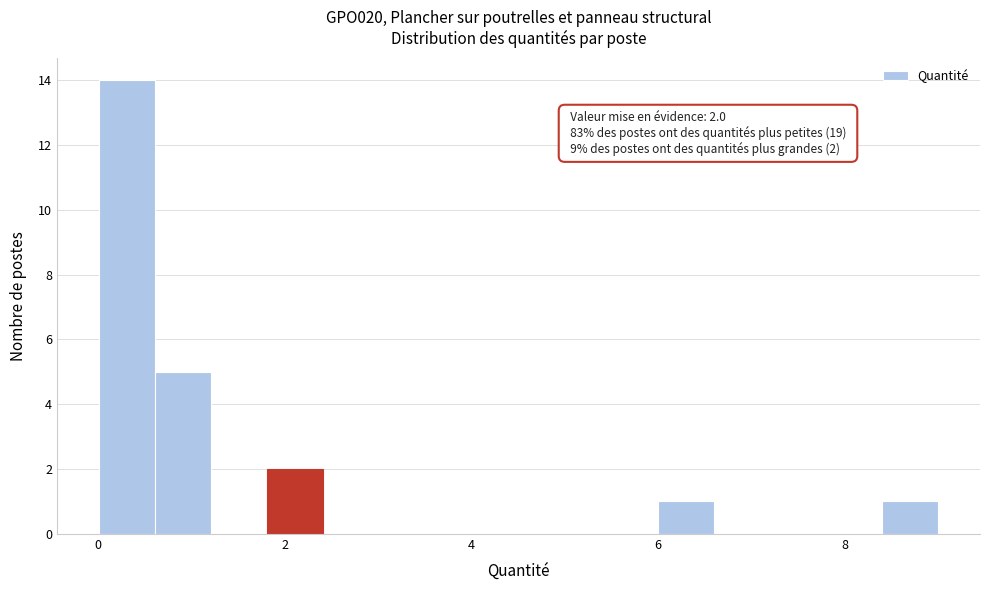

Read against the x-axis, roughly where is the centre of the tallest bar?

0.4